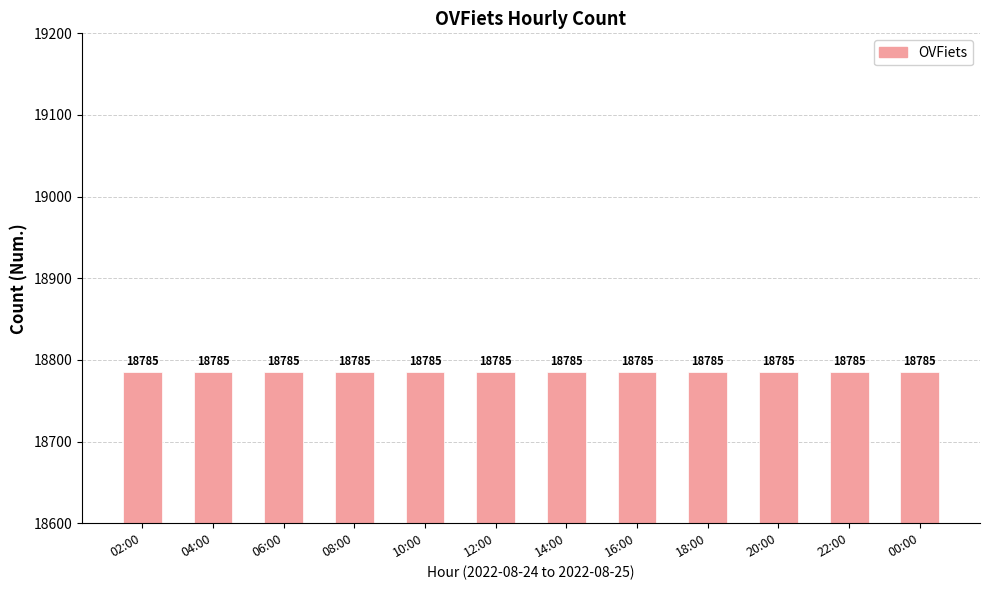

The chart shows a value of 5745 at 05:00. True or false?

False